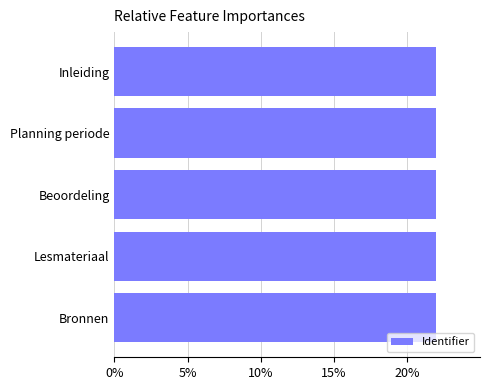

Reading bottom to top, extract all data points from this chart.

22.0	22.0	22.0	22.0	22.0